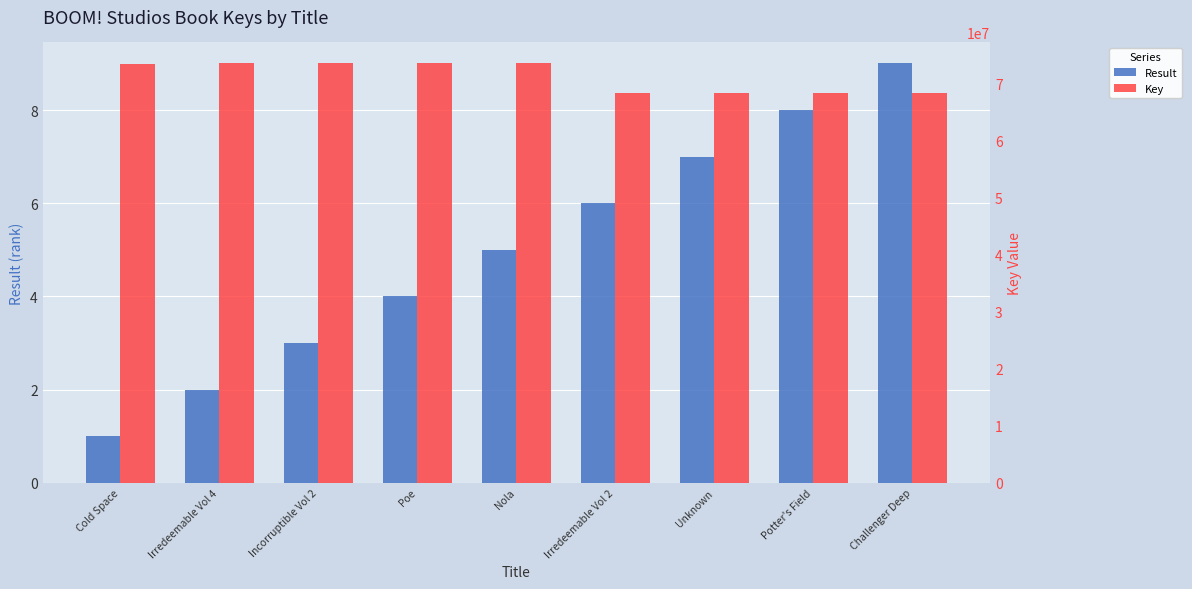

What is the label of the 5th bar from the left?

Nola